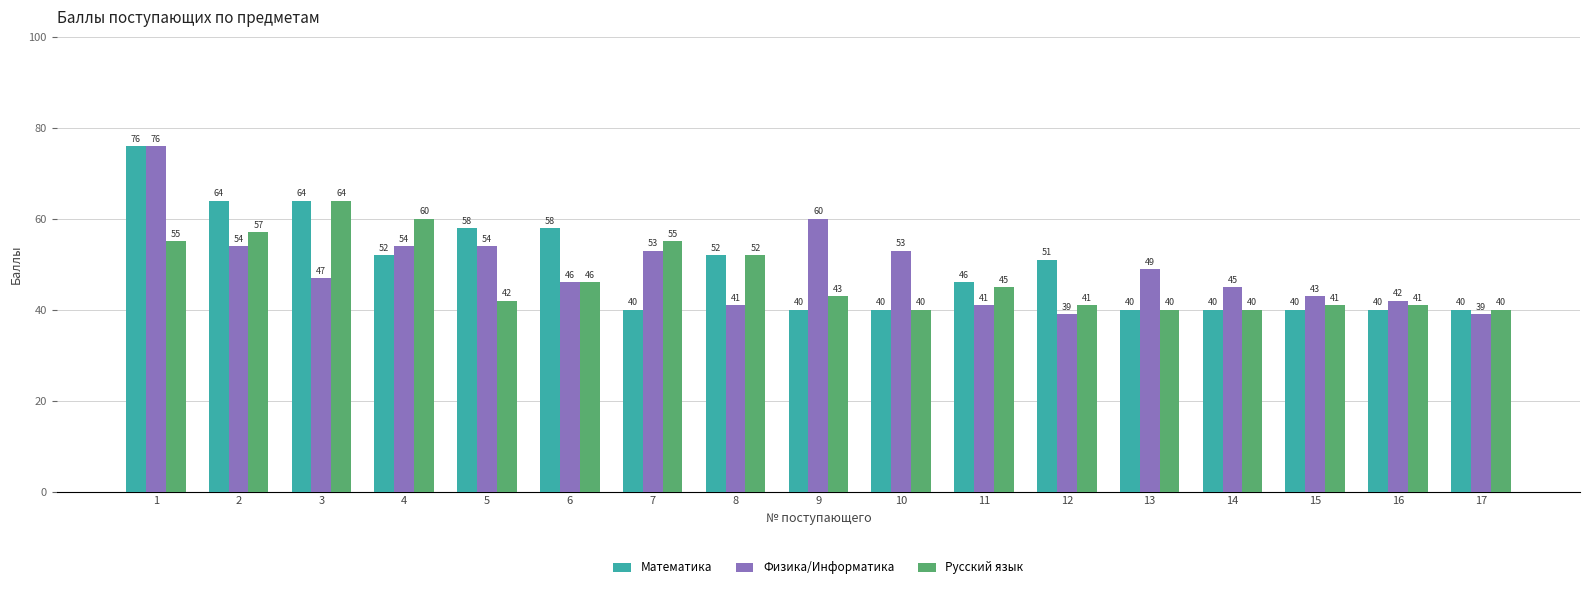

What is the value of the Физика/Информатика bar at the 12th from the left?

39